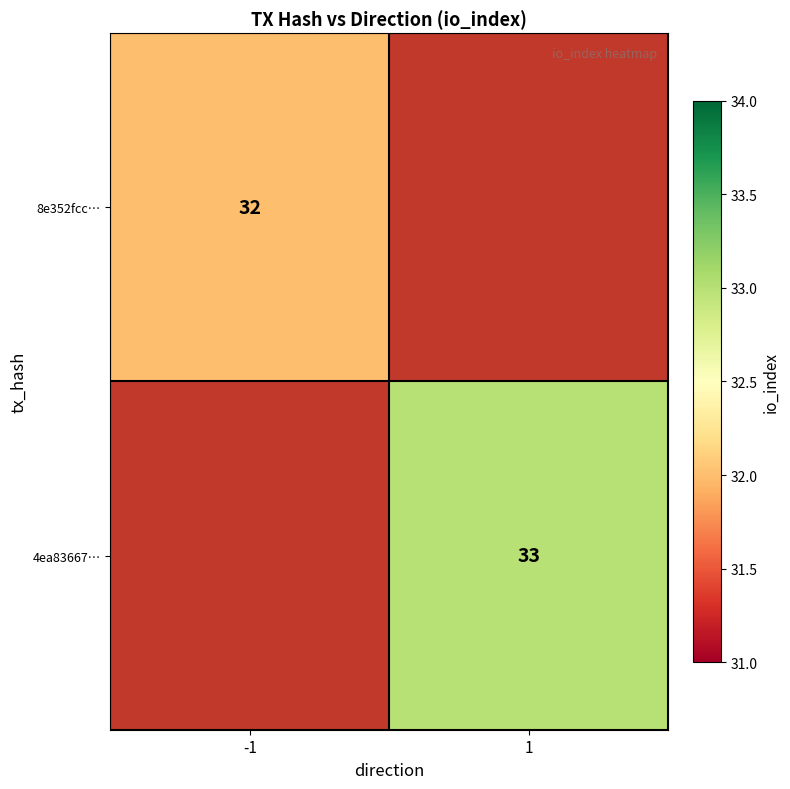

How many data points does each series have?

2